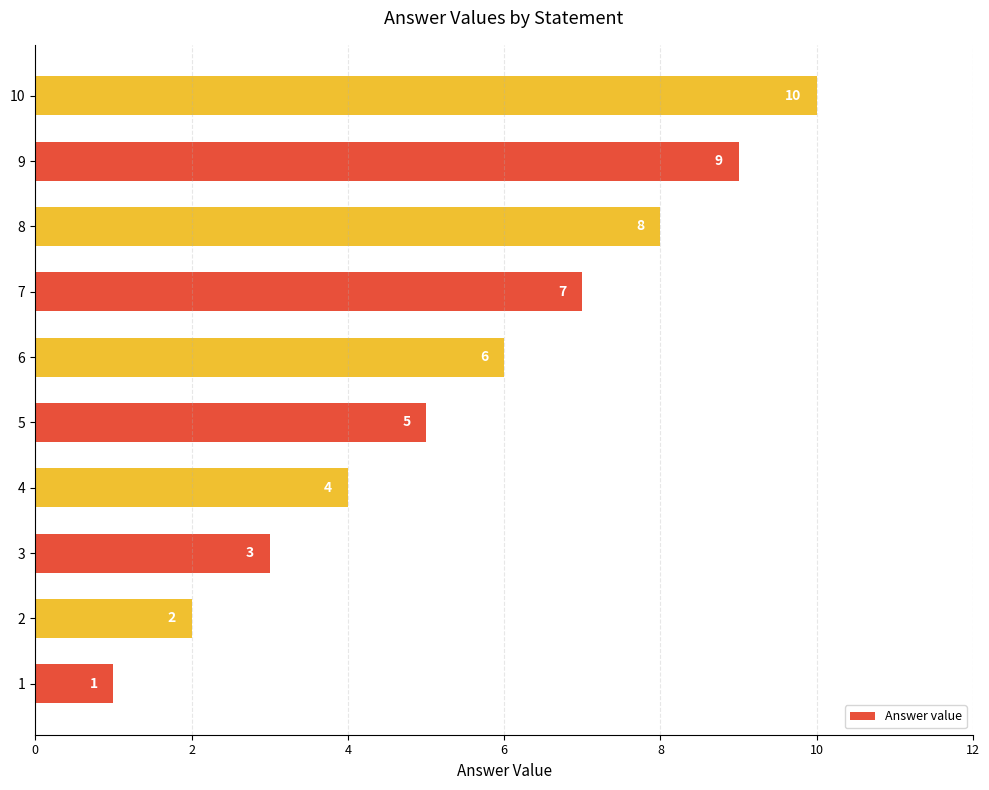

The value at 3 is 5. True or false?

False